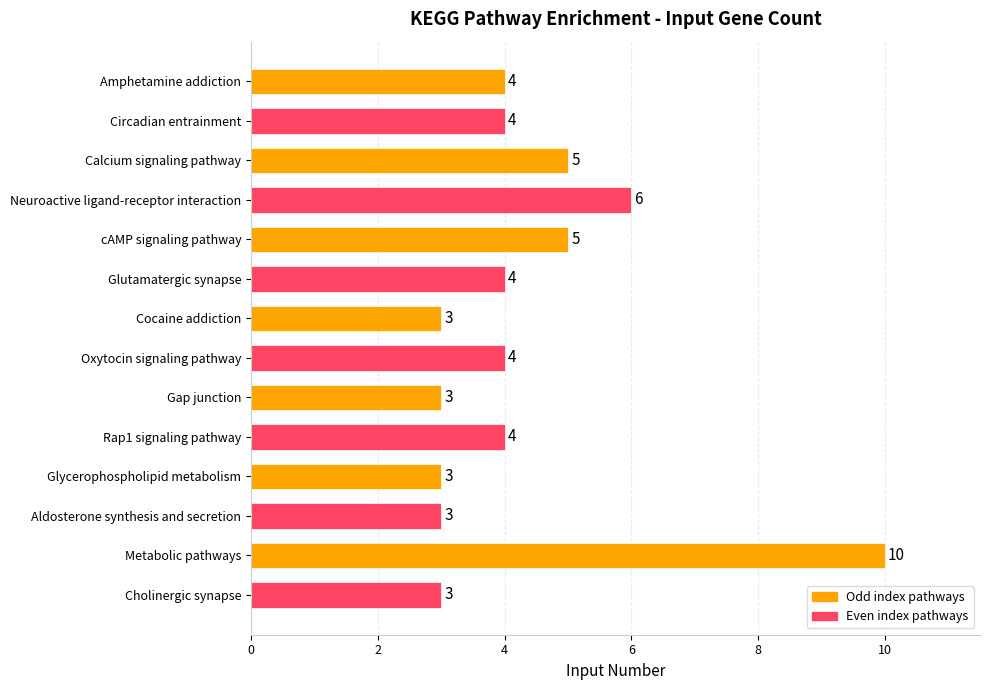

Which has a higher value, Glutamatergic synapse or Calcium signaling pathway?

Calcium signaling pathway